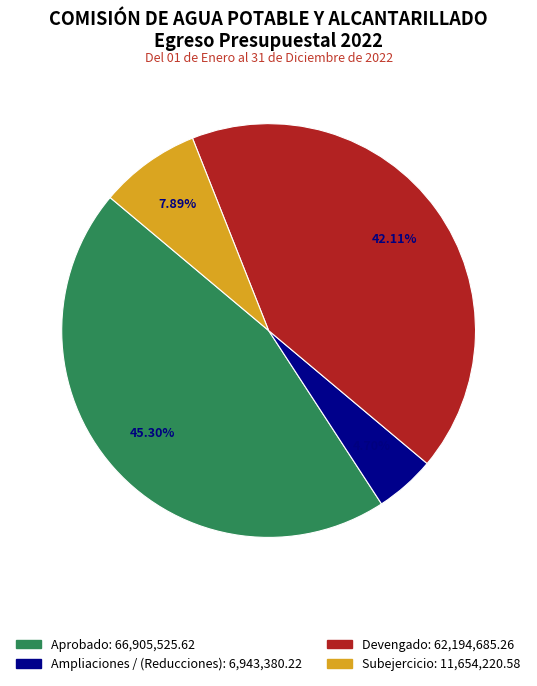

True or false: Aprobado accounts for 45% of the total.

True